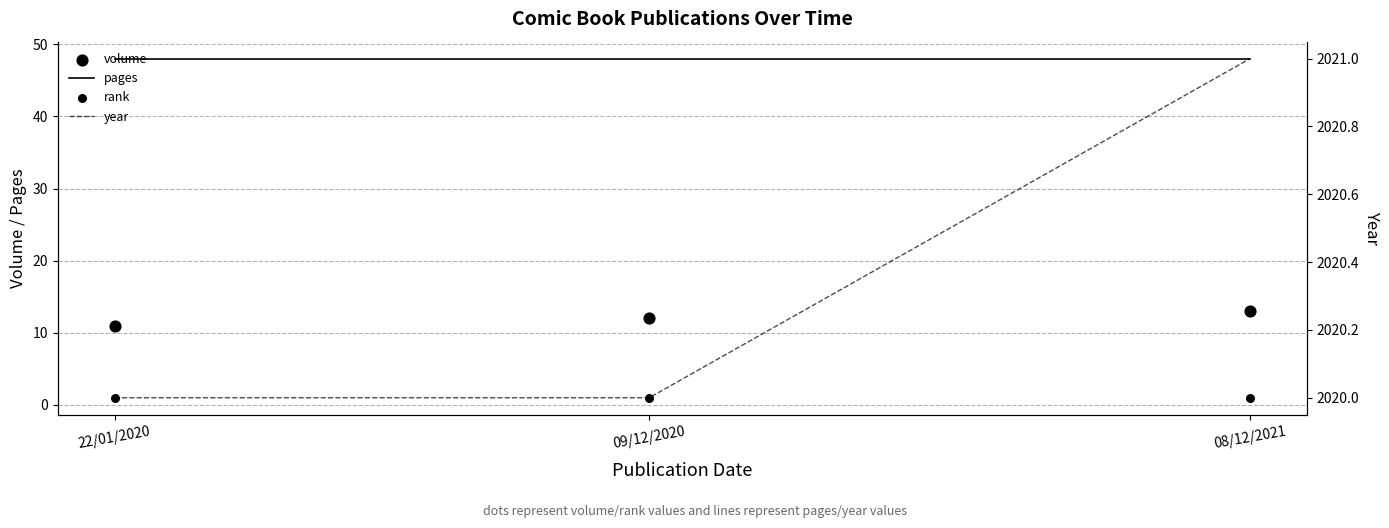

Is the value of year at 08/12/2021 greater than the value of rank at 22/01/2020?

Yes